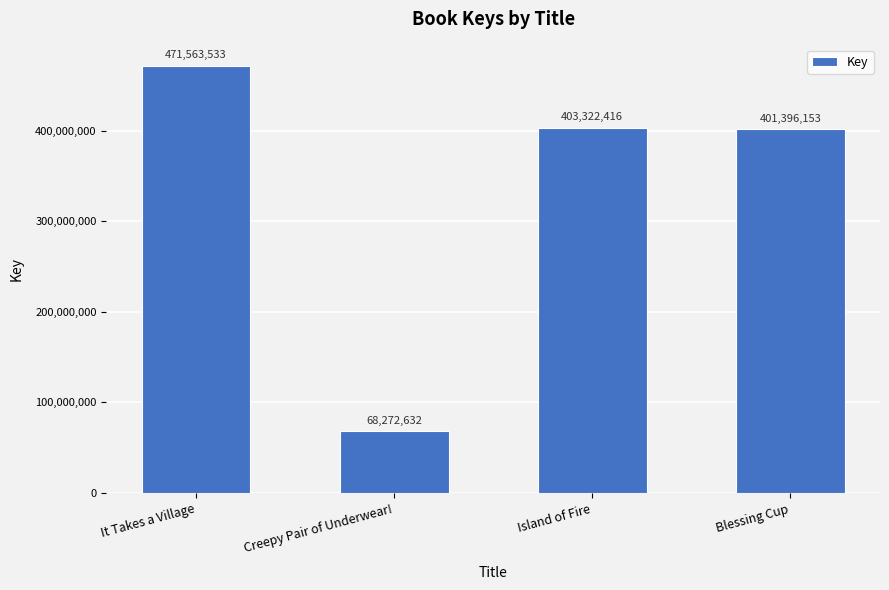

List the labels in order of value, largest first.

It Takes a Village, Island of Fire, Blessing Cup, Creepy Pair of Underwear!